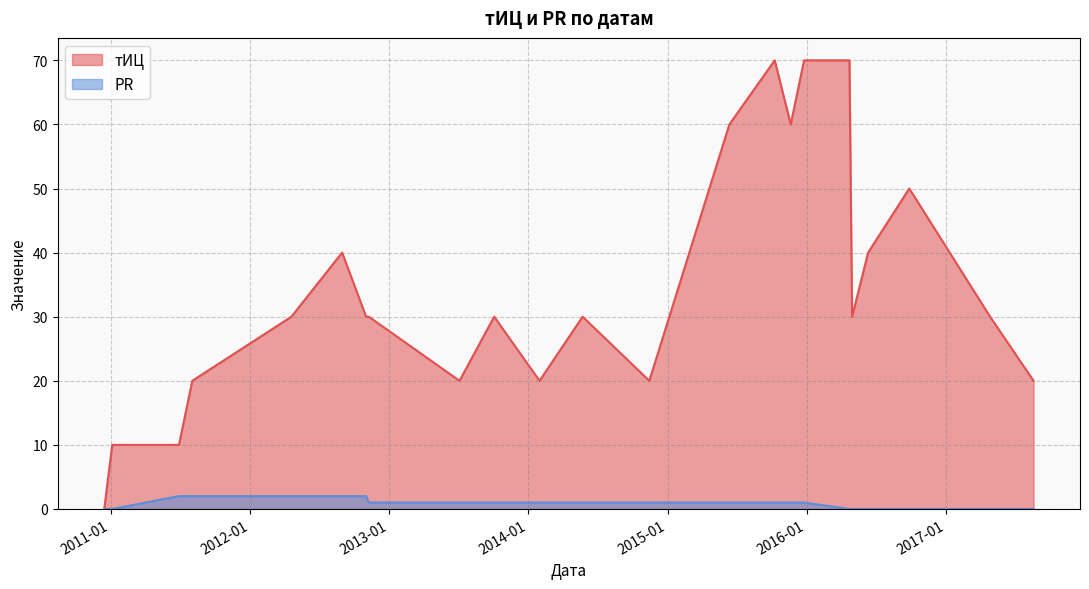

Which series has the largest total across all categories?

тИЦ